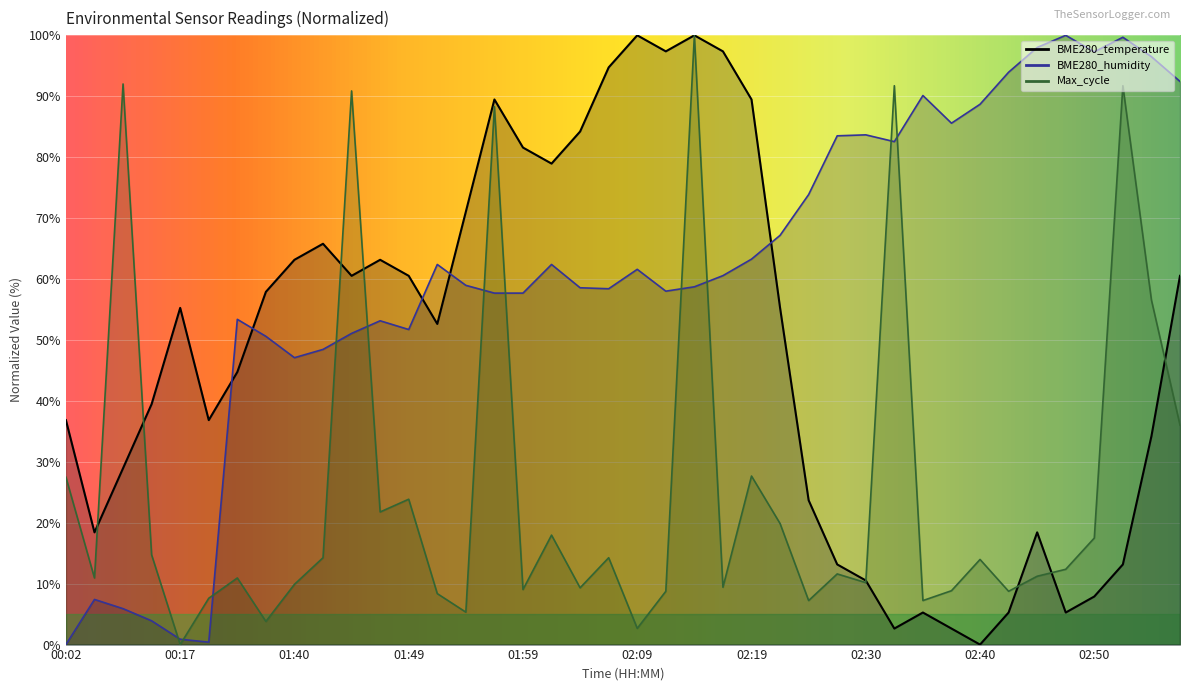

How many values in the BME280_humidity series are below 60?

20